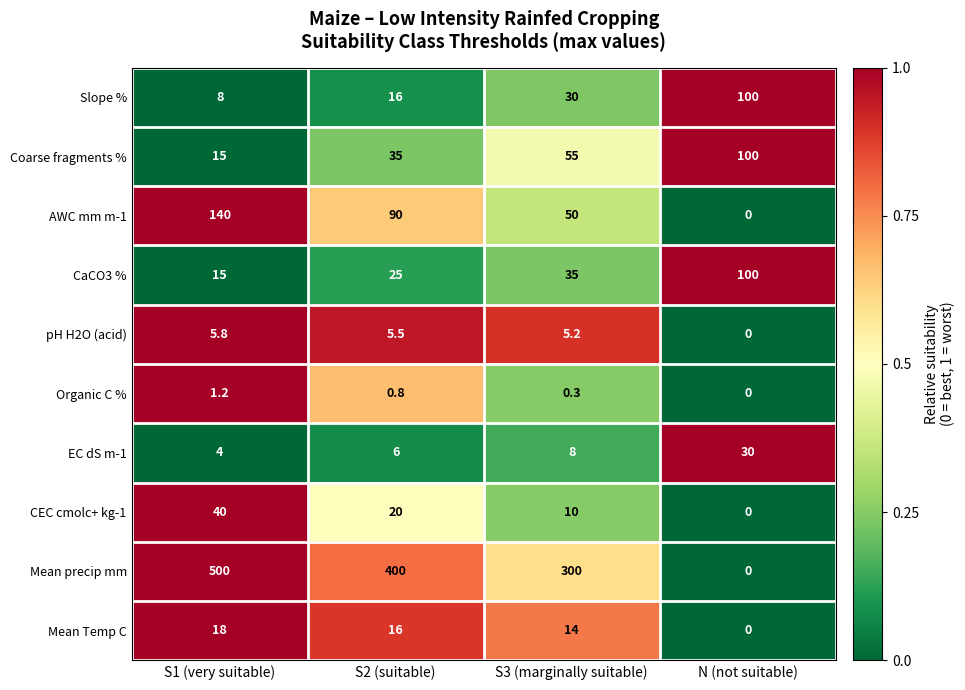

What is the maximum value shown in the chart?

500.0